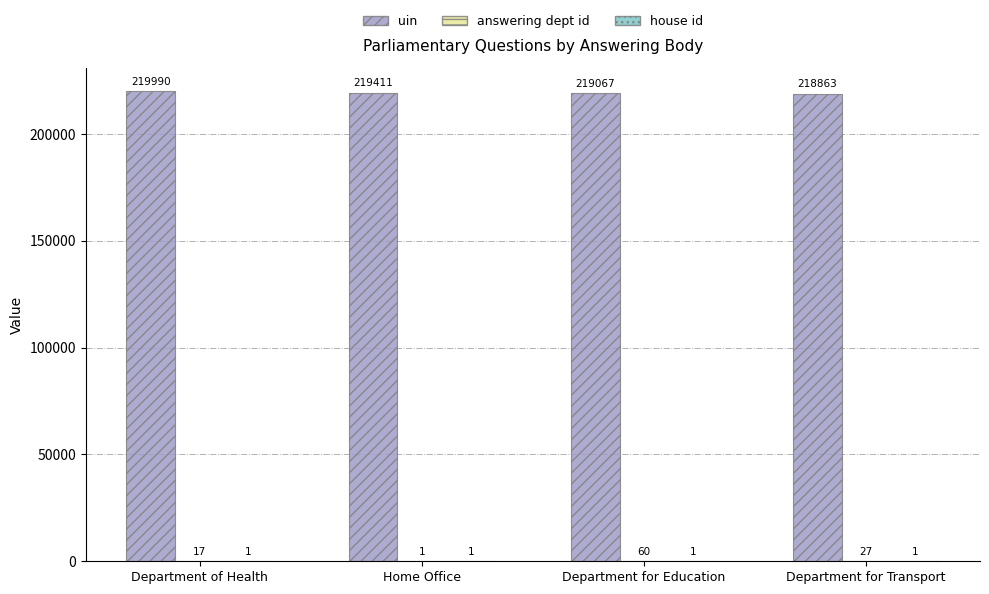

Where is uin nearest to the value 219426?

Home Office